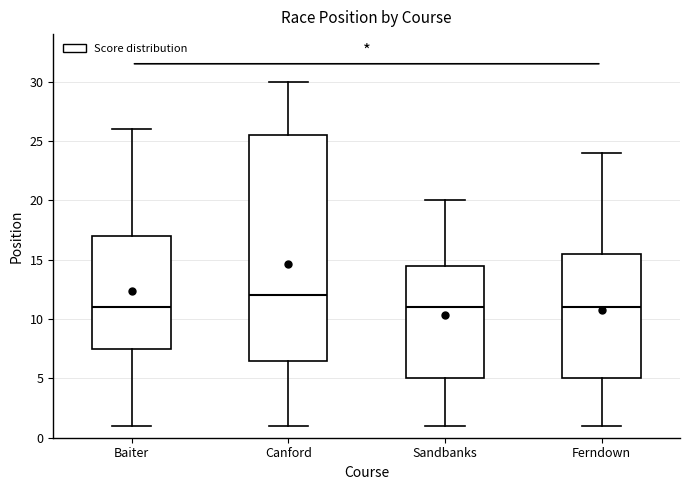

Reading left to right, read every box against the y-axis: the position of its median line, the range the box covers, and the ends of its whiskers. The values are not printed on the chart, so give them approximately, as read against the axis.

Baiter: median 11.0, box 7.5 to 17.0, whiskers 1.0 to 26.0
Canford: median 12.0, box 6.5 to 25.5, whiskers 1.0 to 30.0
Sandbanks: median 11.0, box 5.0 to 14.5, whiskers 1.0 to 20.0
Ferndown: median 11.0, box 5.0 to 15.5, whiskers 1.0 to 24.0